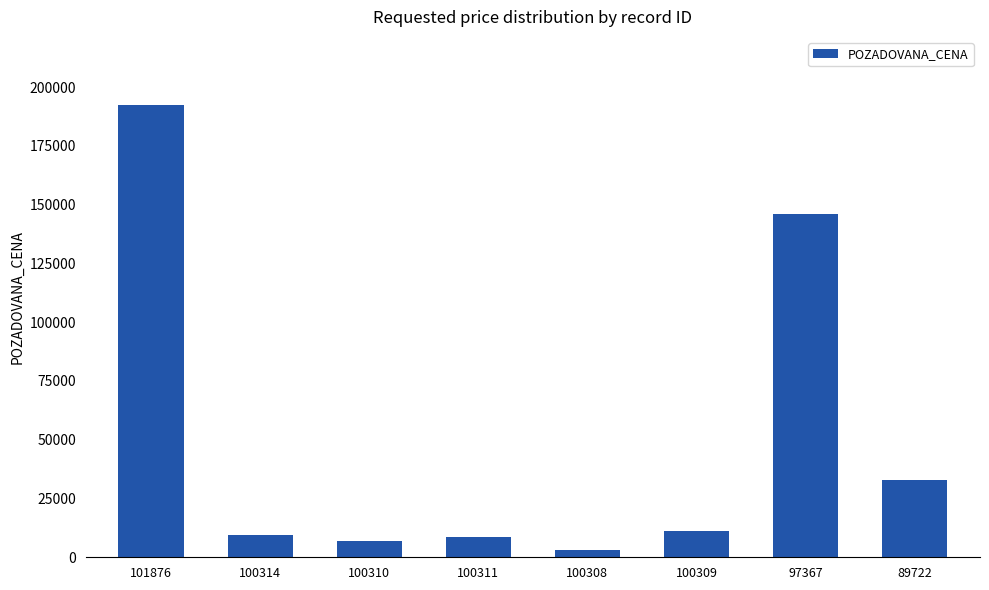

What is the difference between the second highest and minimum values?

142700